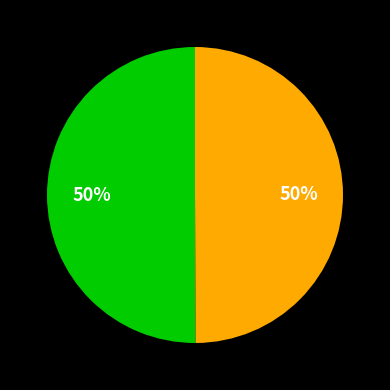

To the nearest percent, what is the average slice percentage?

50%